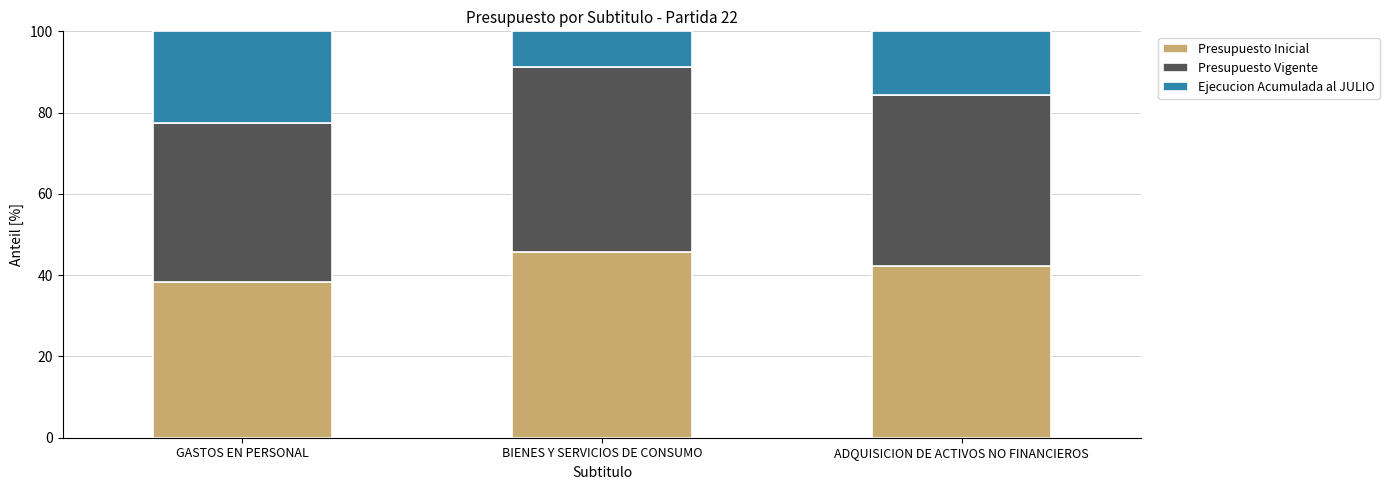

How many bars are there in total?

3